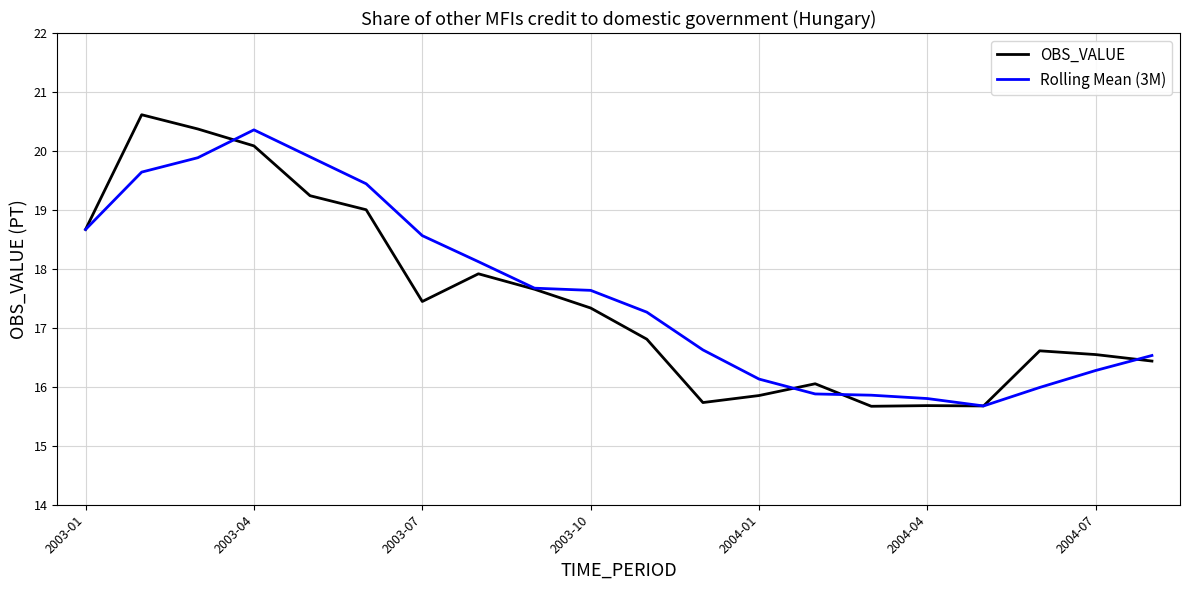

What is the smallest value displayed?

15.7